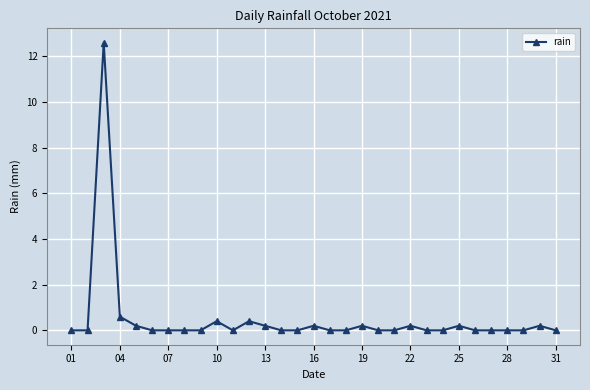

What is the greatest value displayed?

12.6